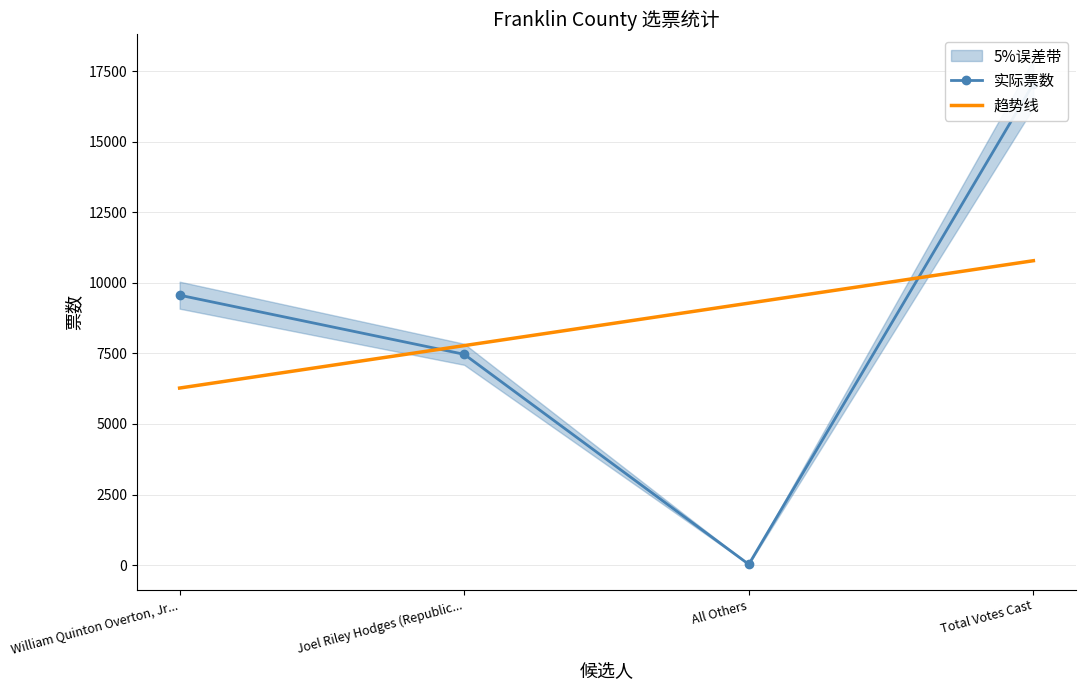

What is the average value of the 实际票数 series?

8528.5